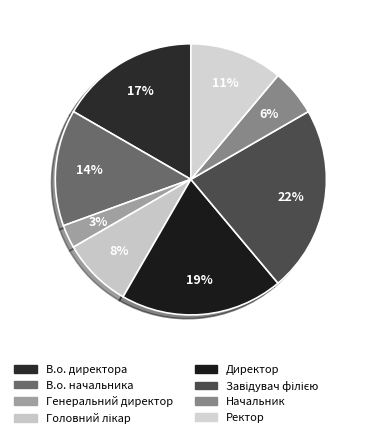

To the nearest percent, what is the difference between the В.о. начальника and Генеральний директор slice percentages?

11%